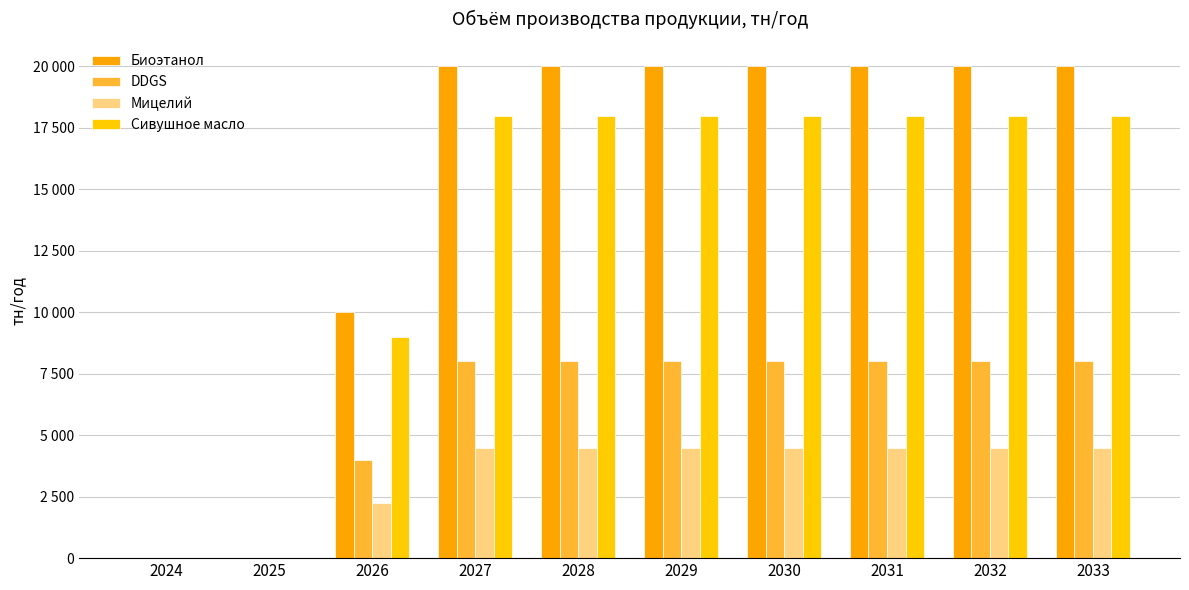

The Сивушное масло series shows 0.0 at 2024. True or false?

True